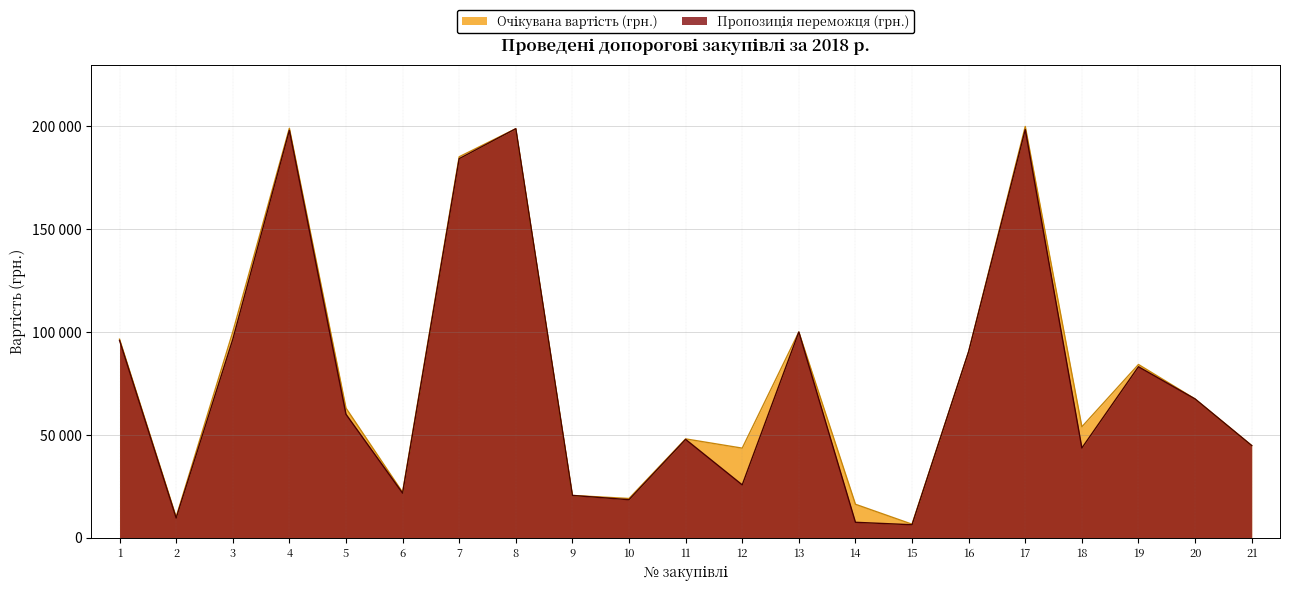

How many lines are shown in the chart?

2